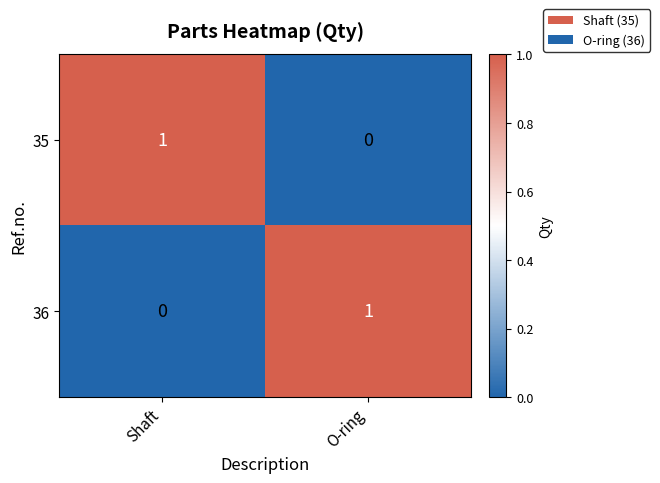

At which label is 36 closest to 0?

Shaft